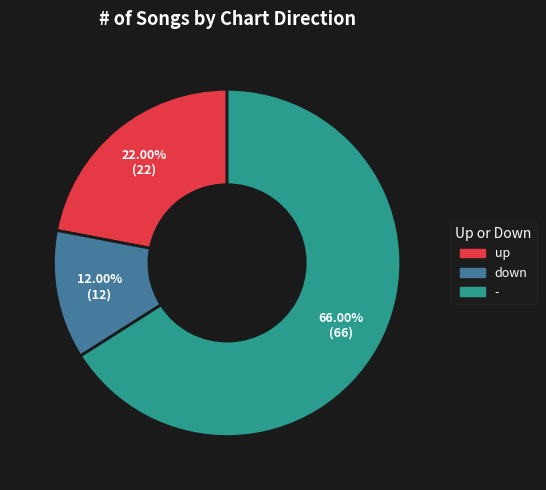

Which slice represents more than half of the pie?

-